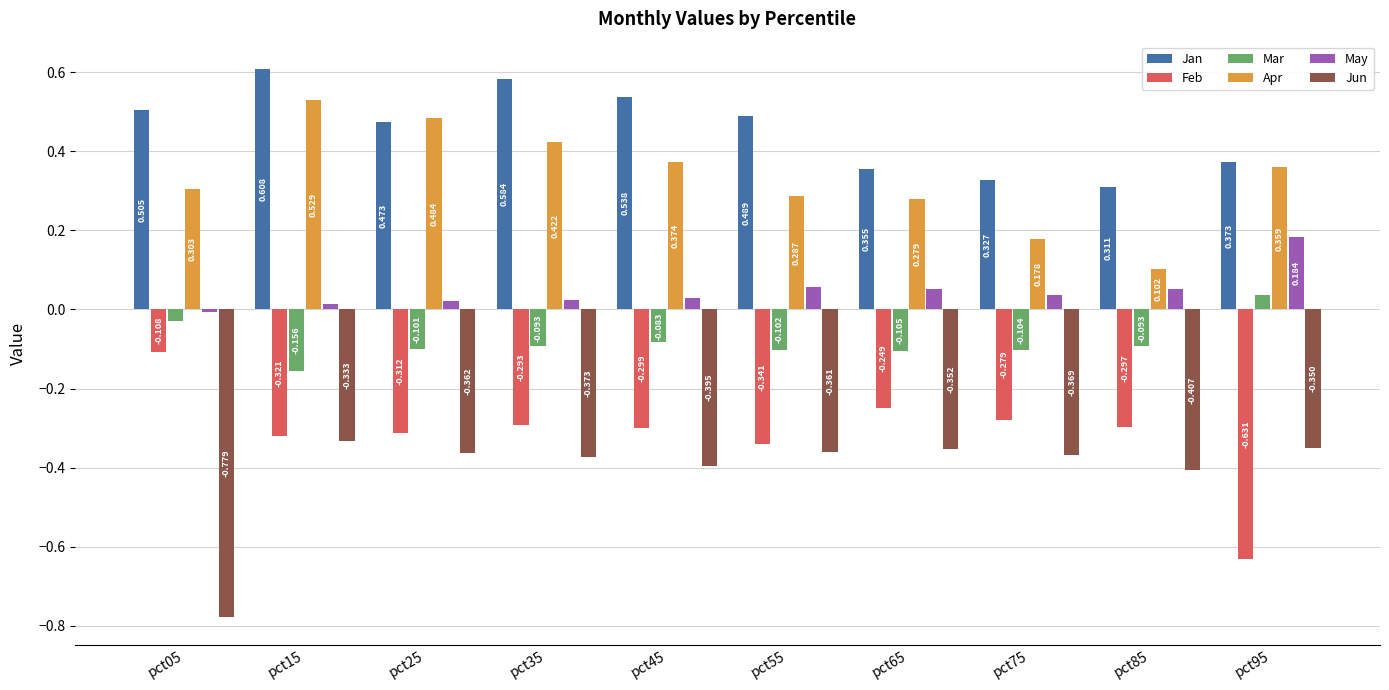

At pct05, list the series in order from smallest to largest.

Jun, Feb, Mar, May, Apr, Jan